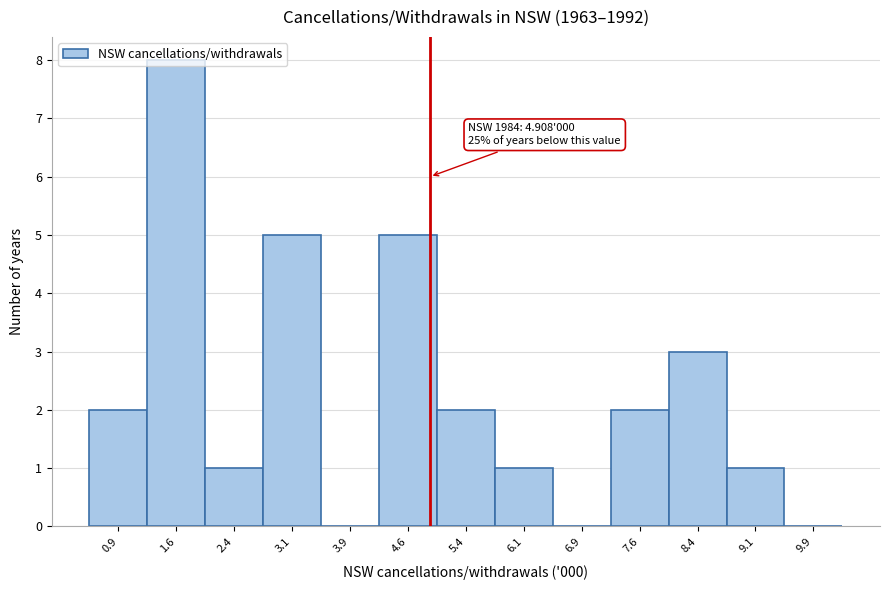

Over which range of the x-axis is the bar tallest?

1.25 to 2.00